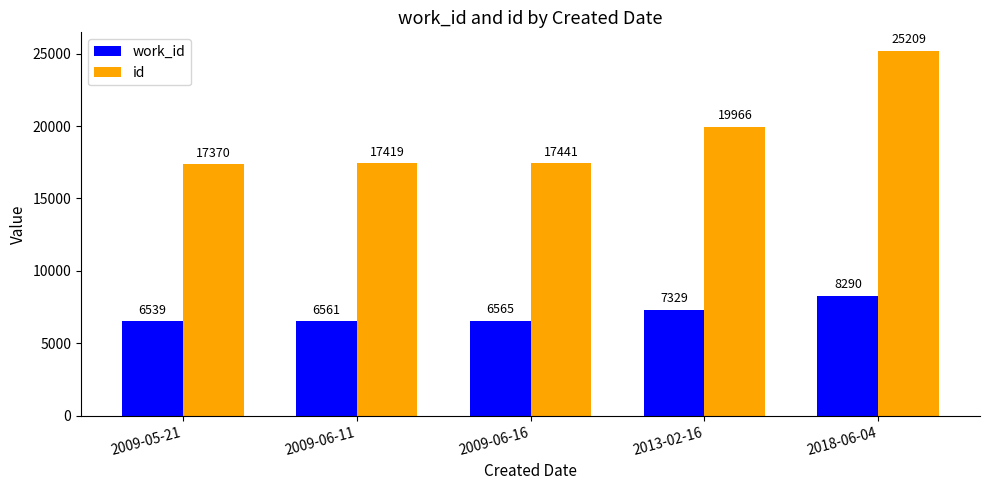

What is the label of the 2nd bar from the right?

2013-02-16